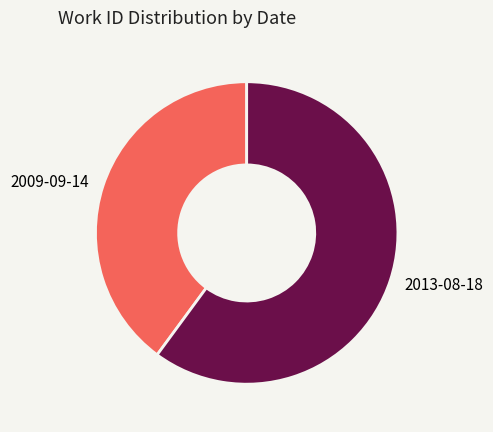

Does 2013-08-18 represent more than half of the total?

Yes